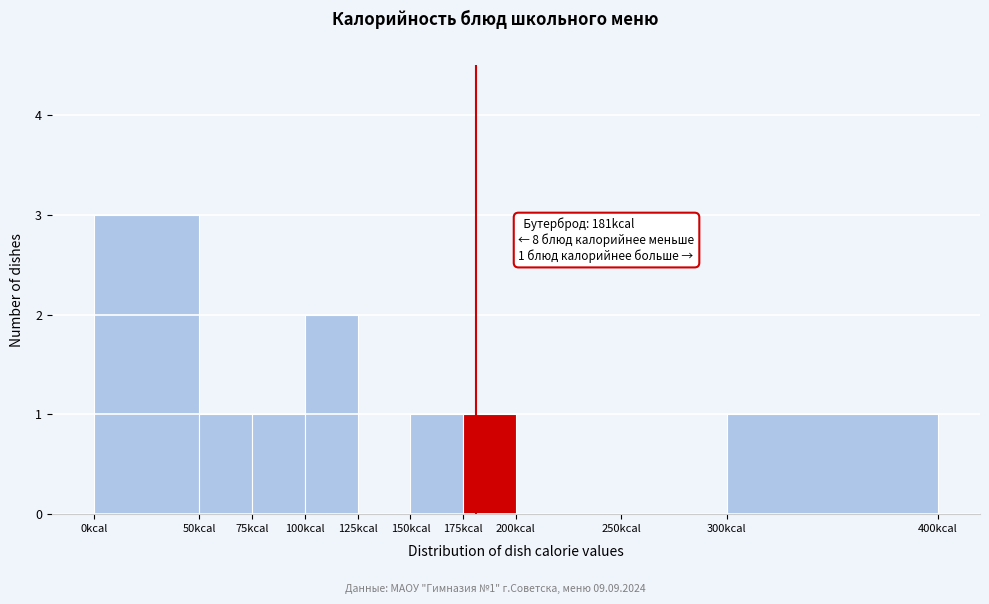

Over which range of the x-axis is the bar tallest?

0 to 50